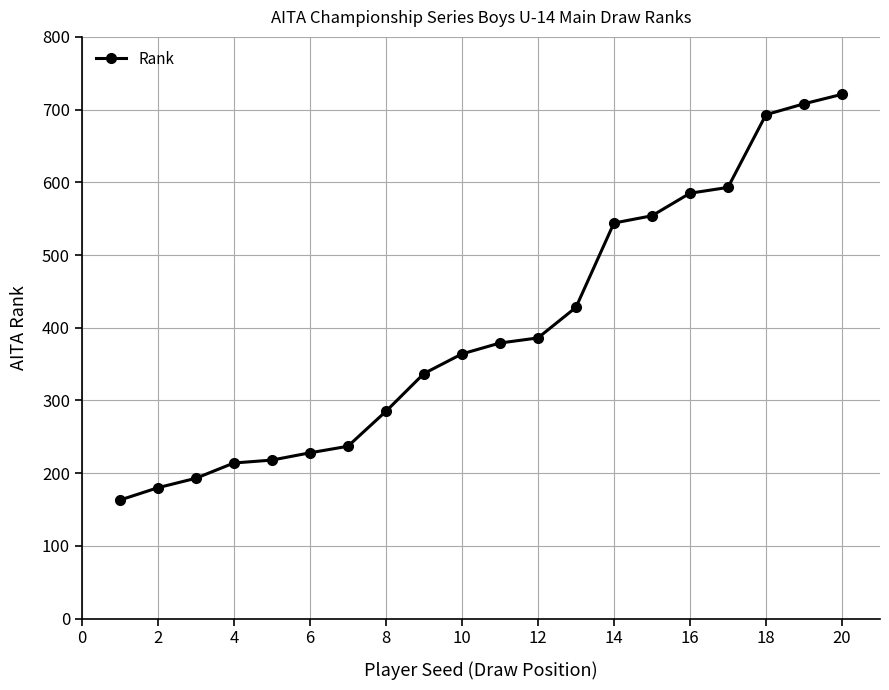

What is the minimum value shown in the chart?

163